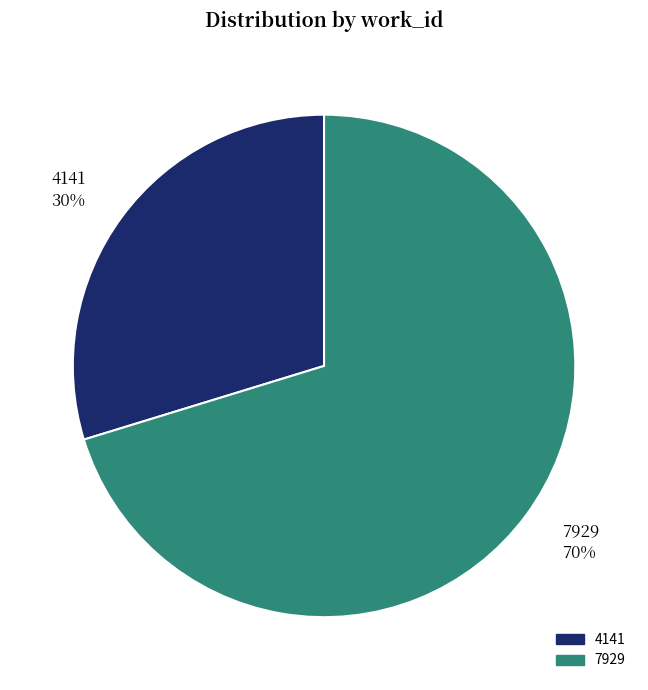

Between 4141 30% and 7929 70%, which is larger?

7929 70%